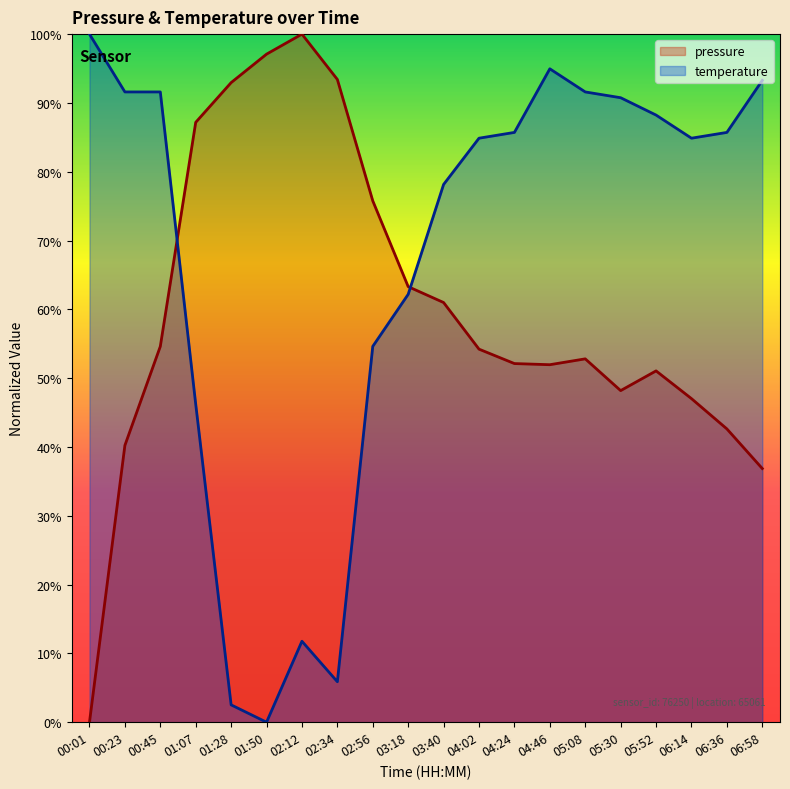

What is the approximate value of temperature at 00:45?

91.6